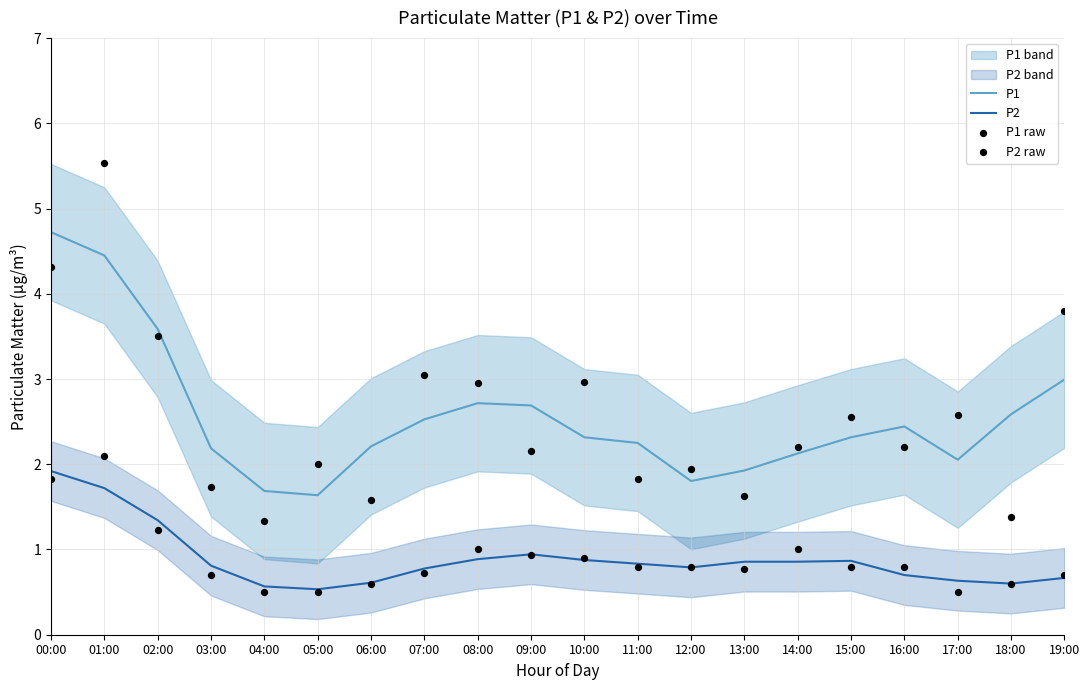

What is the total value across all series at 11:00?

5.7